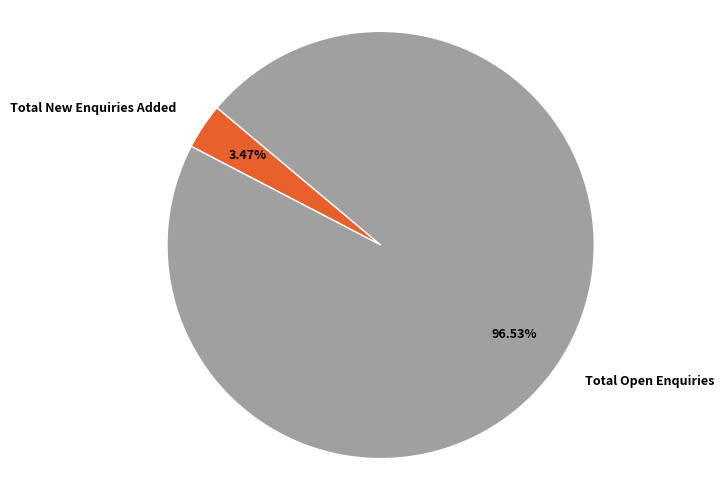

What is the largest slice in the pie chart?

Total Open Enquiries